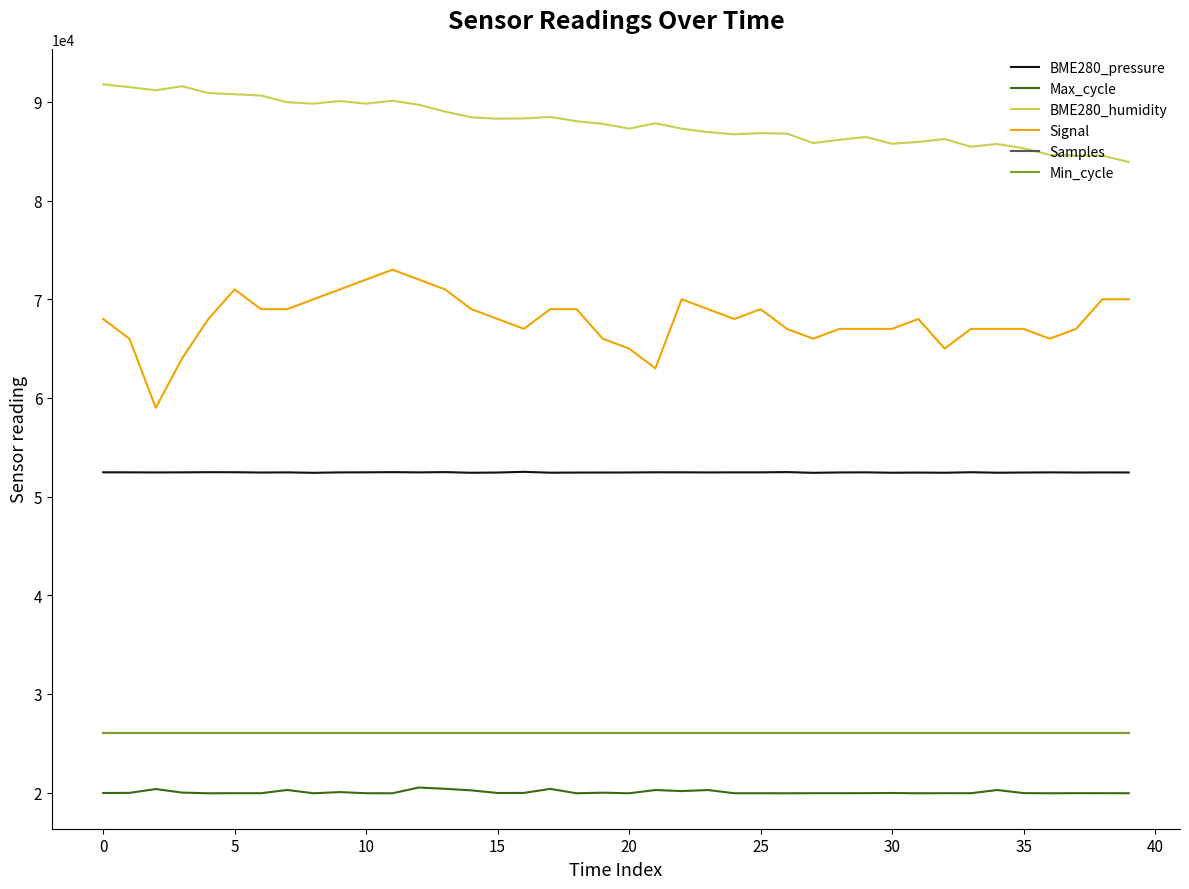

Does the chart have visible grid lines?

No